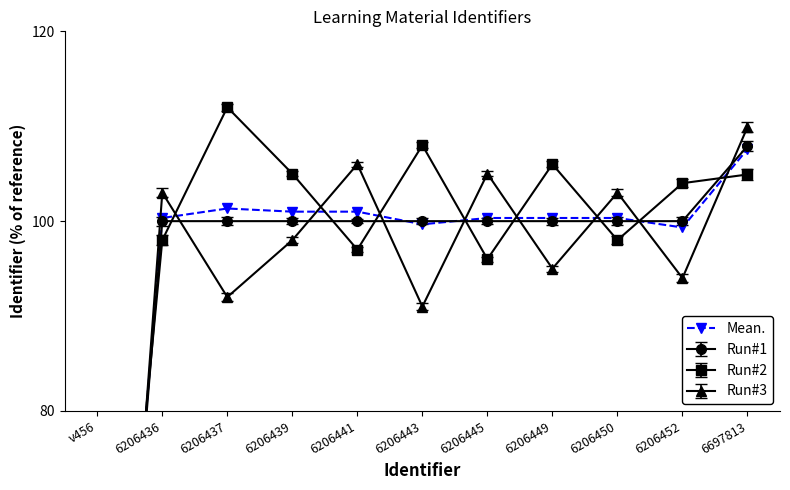

What is the difference between the maximum and minimum values?

89.8